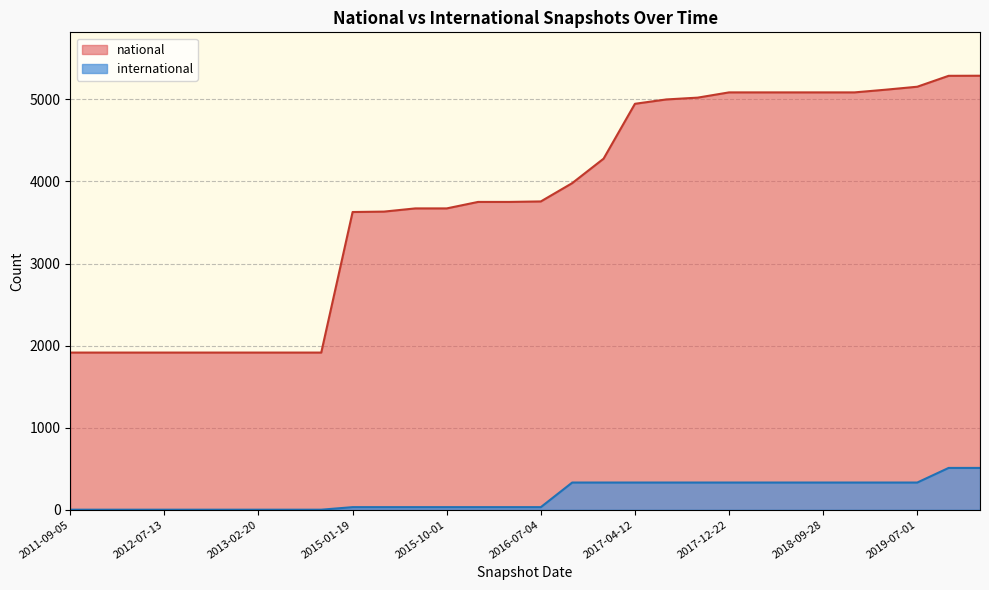

How many values in the international series are below 331?

16